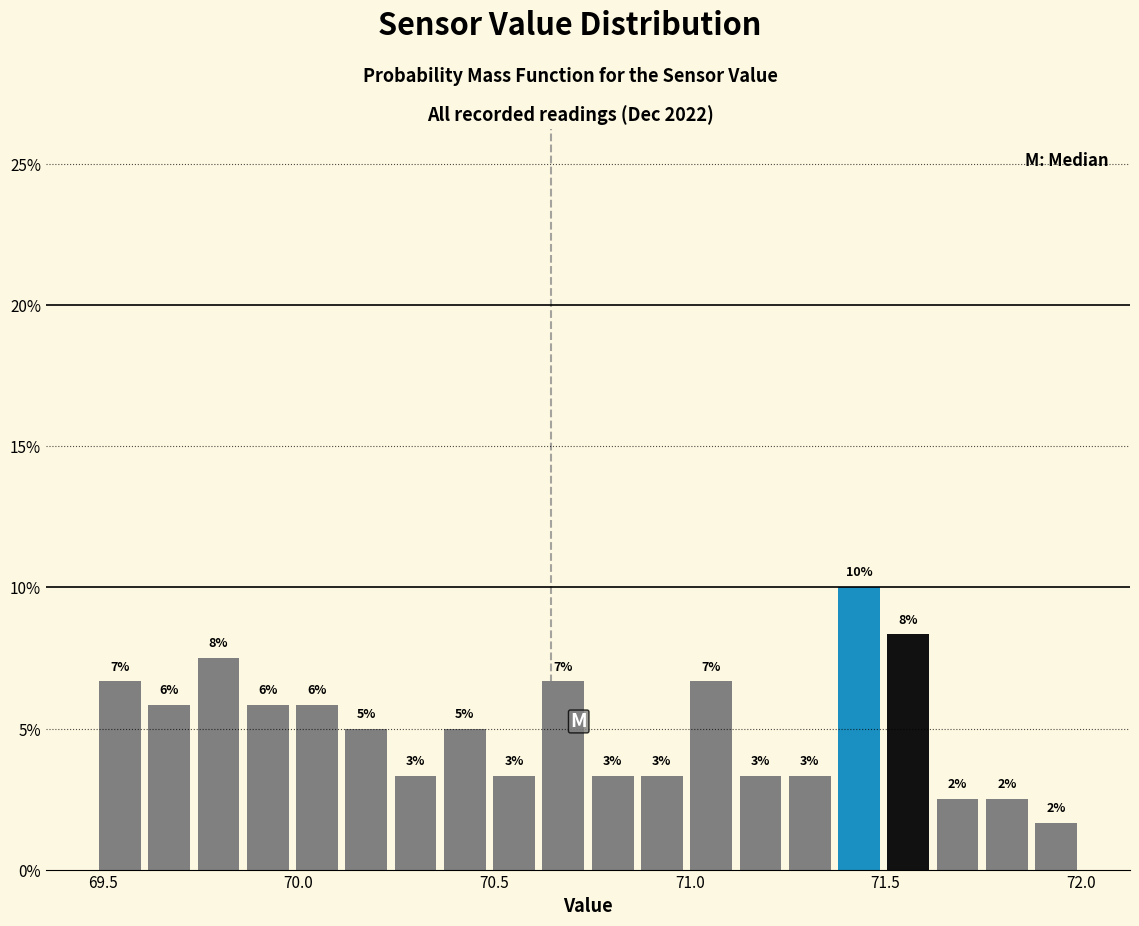

Around what value on the x-axis is the tallest bar? Give the approximate position of its centre, as read against the axis.

71.45